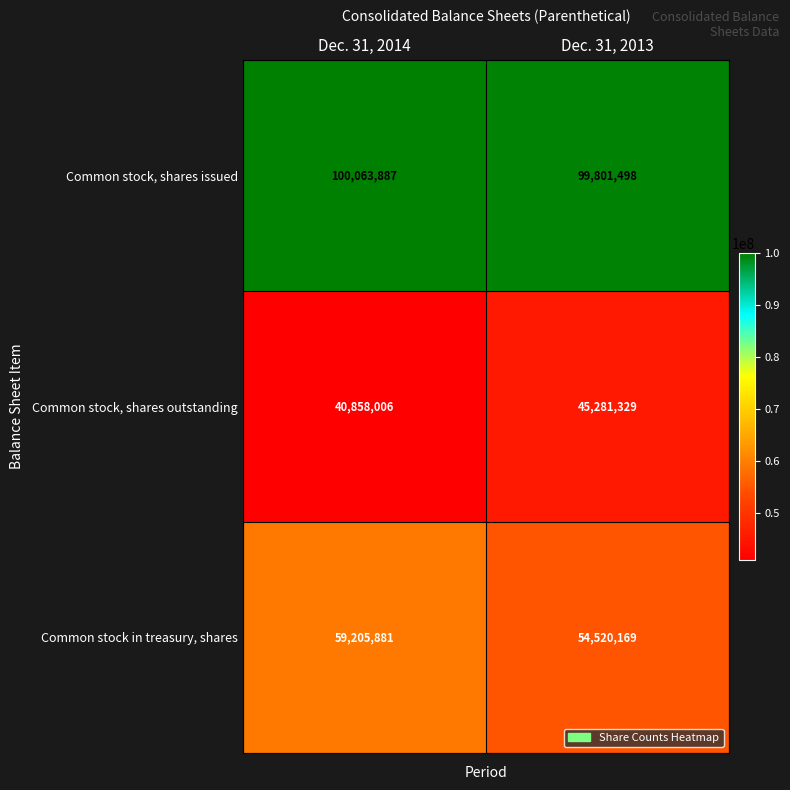

Between Dec. 31, 2014 and Dec. 31, 2013, which series saw the biggest shift?

Common stock in treasury, shares